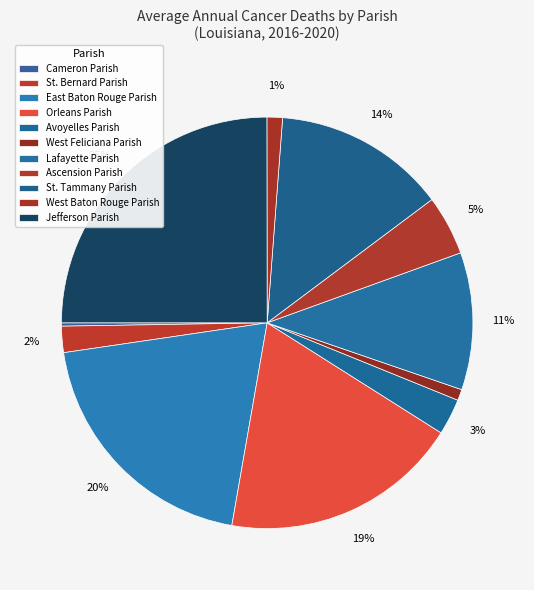

What percentage is the St. Bernard Parish slice, to the nearest percent?

2%